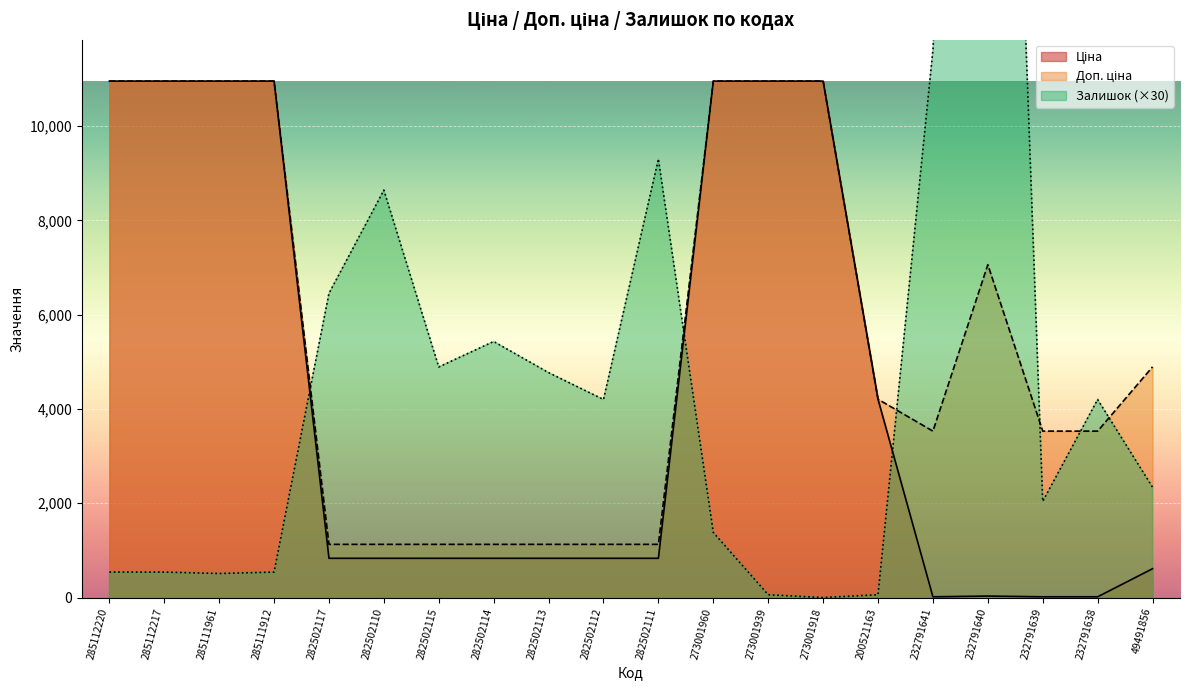

Which series has the largest total across all categories?

Доп. ціна